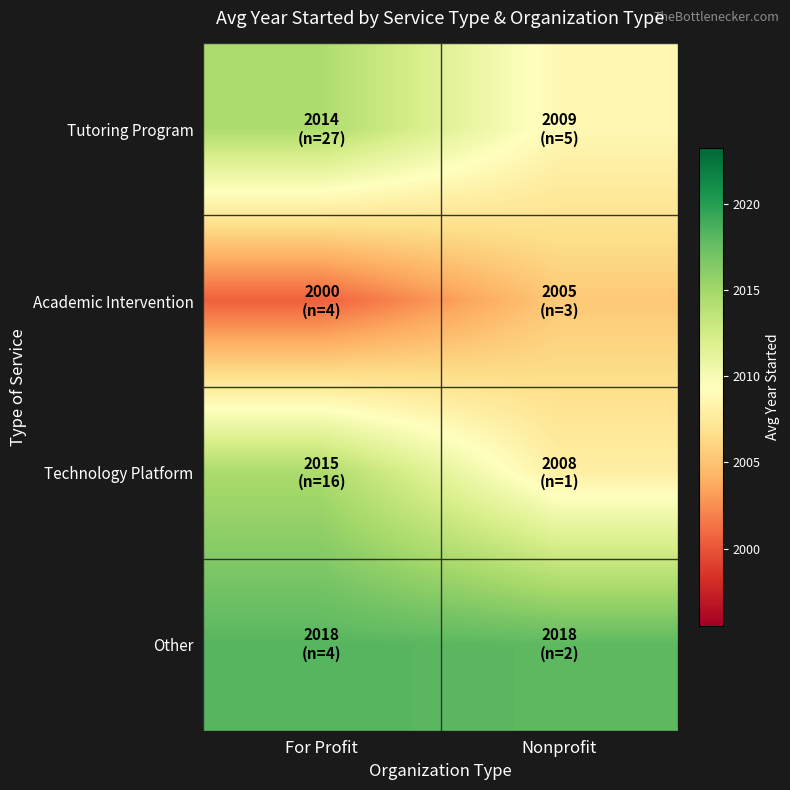

Reading right to left, extract all data points from this chart.

Tutoring Program: Nonprofit=2008.8	For Profit=2014.5
Academic Intervention: Nonprofit=2005.3	For Profit=2000.5
Technology Platform: Nonprofit=2008.0	For Profit=2014.6
Other: Nonprofit=2018.0	For Profit=2018.2